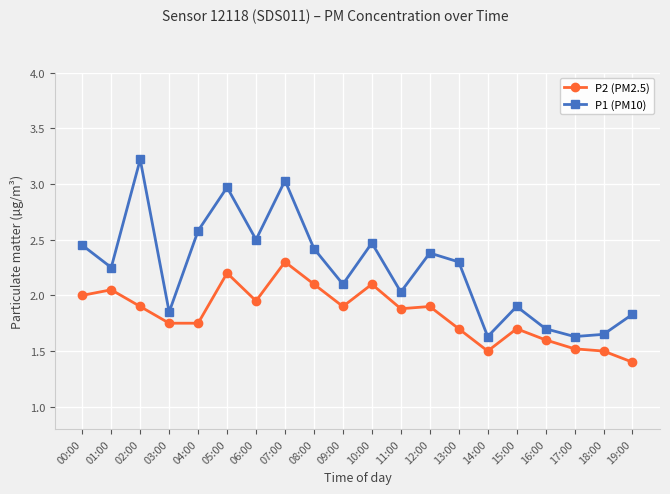

What is the difference between the P1 (PM10) values at 15:00 and 02:00?

1.3